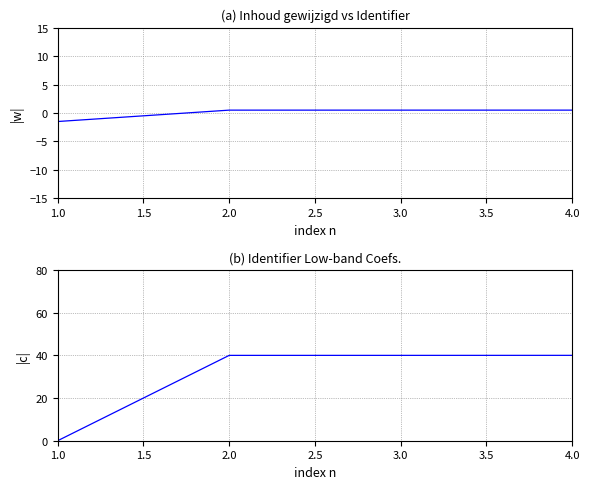

What is the average value?

30.0